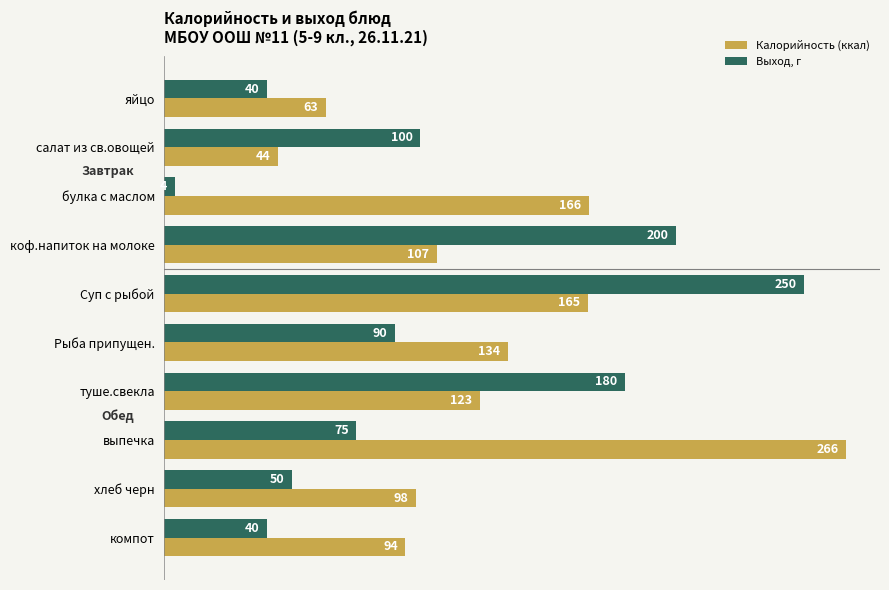

At how many categories does at least one series exceed 207?

2